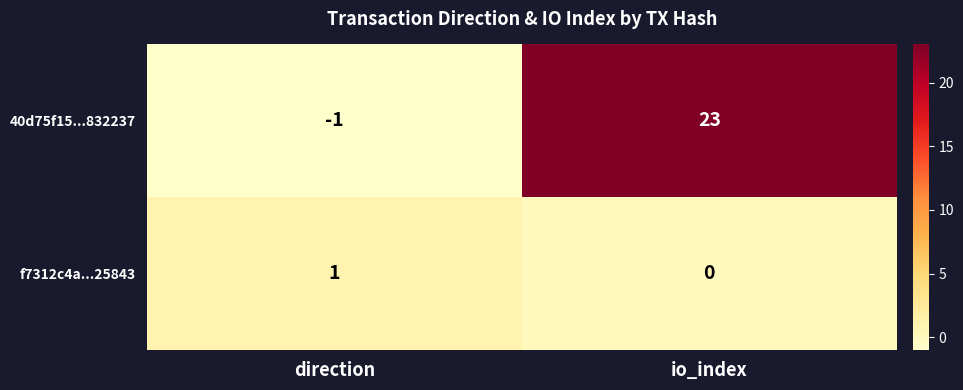

What is the greatest value displayed?

23